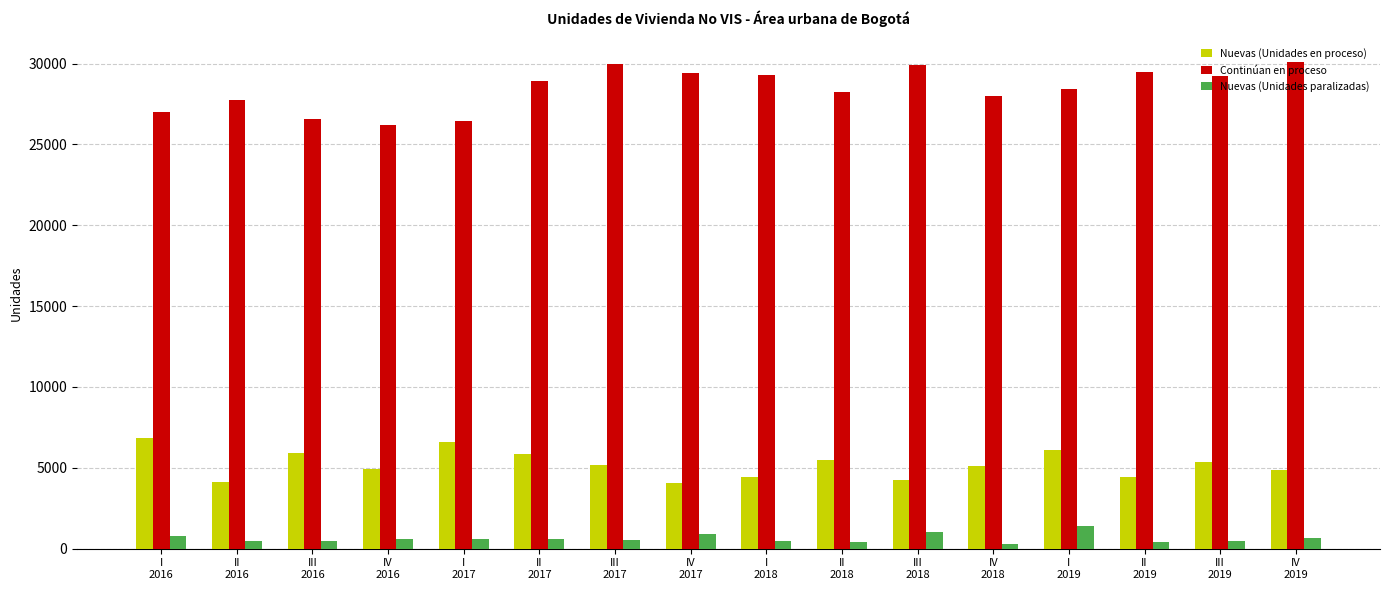

Which series has the largest range (max minus min)?

Continúan en proceso